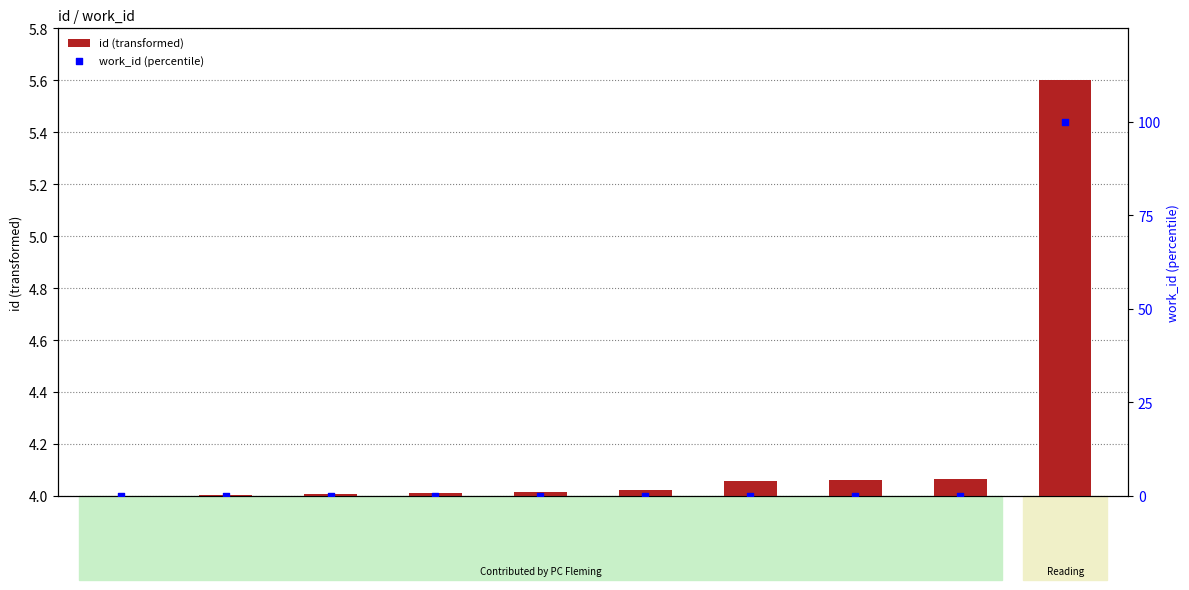

Which series has the largest Y range (max minus min)?

work_id (percentile)